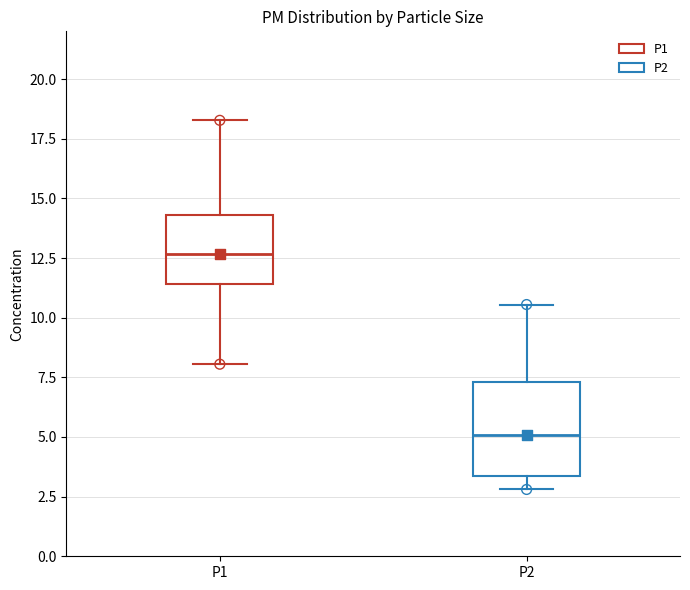

Reading left to right, read every box against the y-axis: the position of its median line, the range the box covers, and the ends of its whiskers. The values are not printed on the chart, so give them approximately, as read against the axis.

P1: median 12.5, box 11.5 to 14.5, whiskers 8.0 to 18.5
P2: median 5.0, box 3.5 to 7.5, whiskers 3.0 to 10.5